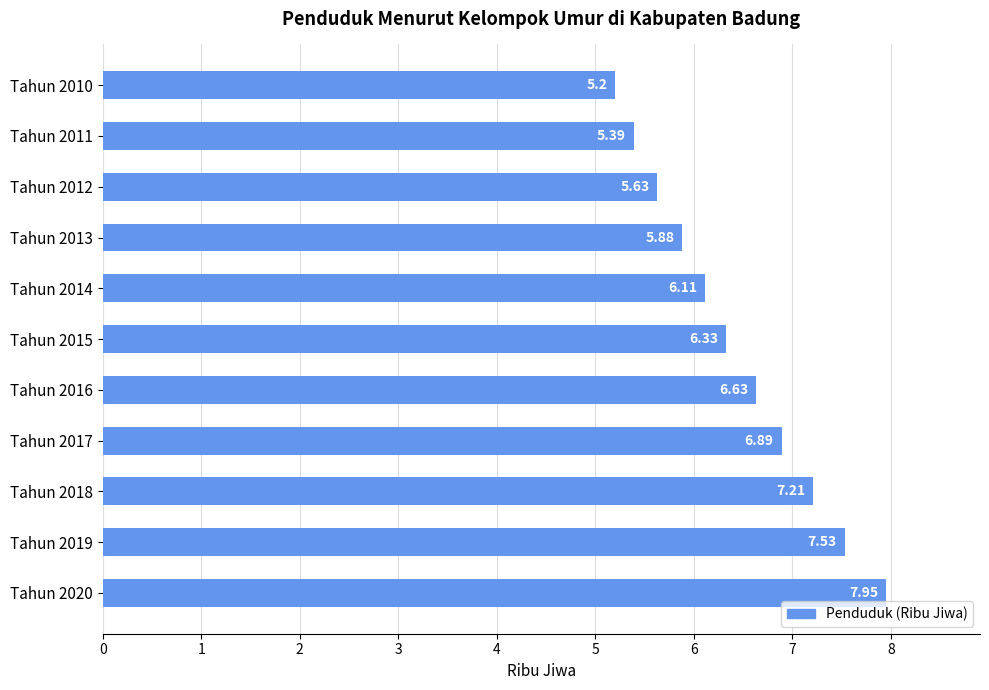

Between Tahun 2010 and Tahun 2012, which is larger?

Tahun 2012